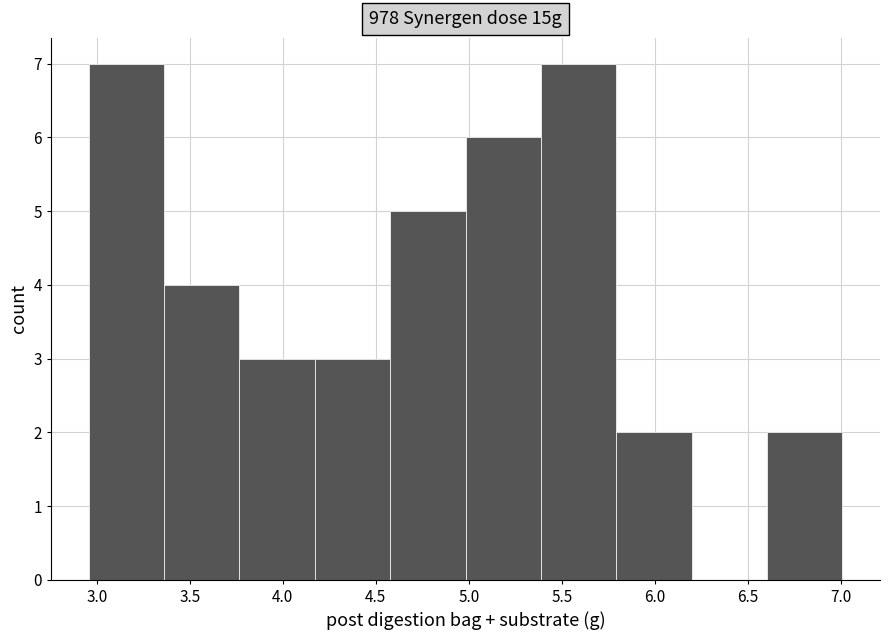

Reading left to right, list every bar in this chart as the range it spans on the x-axis followed by its height. Neither the bar edges nor the heights are printed on the chart, so give them approximately, as read against the axes.

2.95 to 3.35: 7
3.35 to 3.75: 4
3.75 to 4.15: 3
4.15 to 4.60: 3
4.60 to 5.00: 5
5.00 to 5.40: 6
5.40 to 5.80: 7
5.80 to 6.20: 2
6.20 to 6.60: 0
6.60 to 7.00: 2